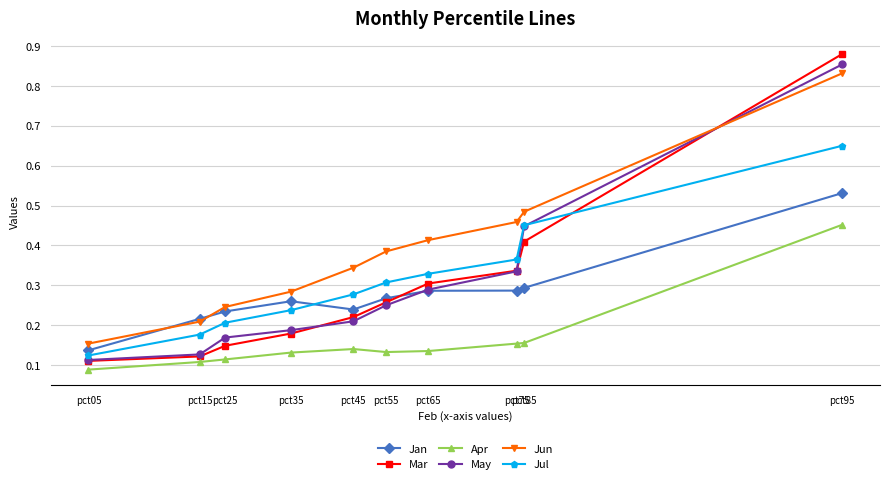

What is the total value across all series at pct05?

0.7